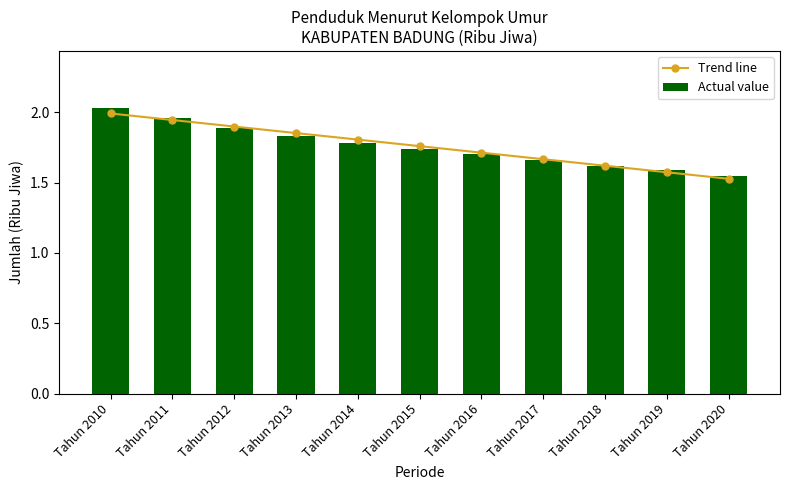

Which series has the largest total across all categories?

Trend line